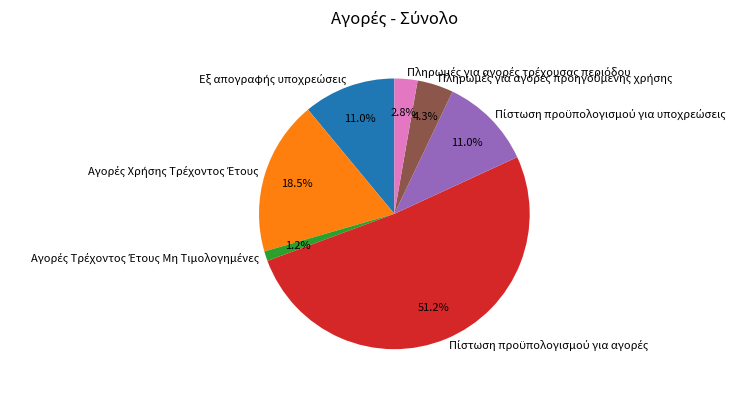

What is the change in value from Εξ απογραφής υποχρεώσεις to Πληρωμές για αγορές τρέχουσας περιόδου?

-347862.4